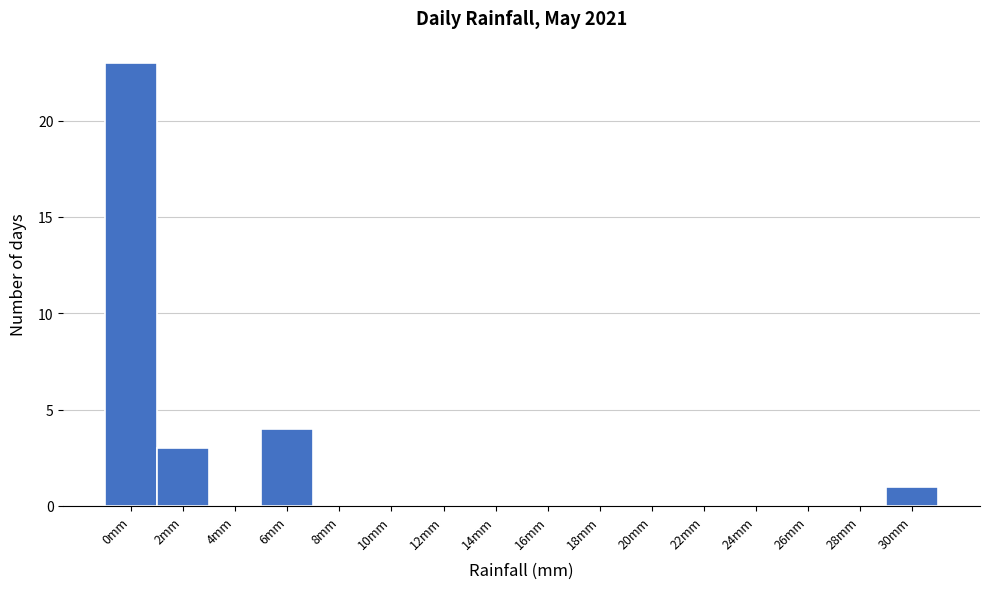

Reading right to left, extract all data points from this chart.

30mm=1	28mm=0	26mm=0	24mm=0	22mm=0	20mm=0	18mm=0	16mm=0	14mm=0	12mm=0	10mm=0	8mm=0	6mm=4	4mm=0	2mm=3	0mm=23